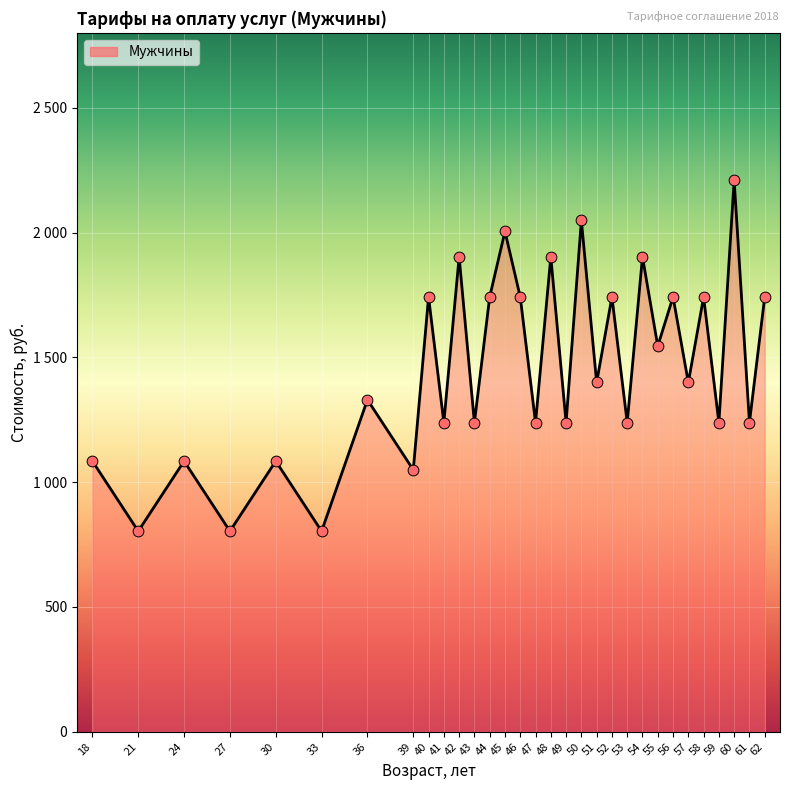

What is the change in value from 51 to 59?

-160.8